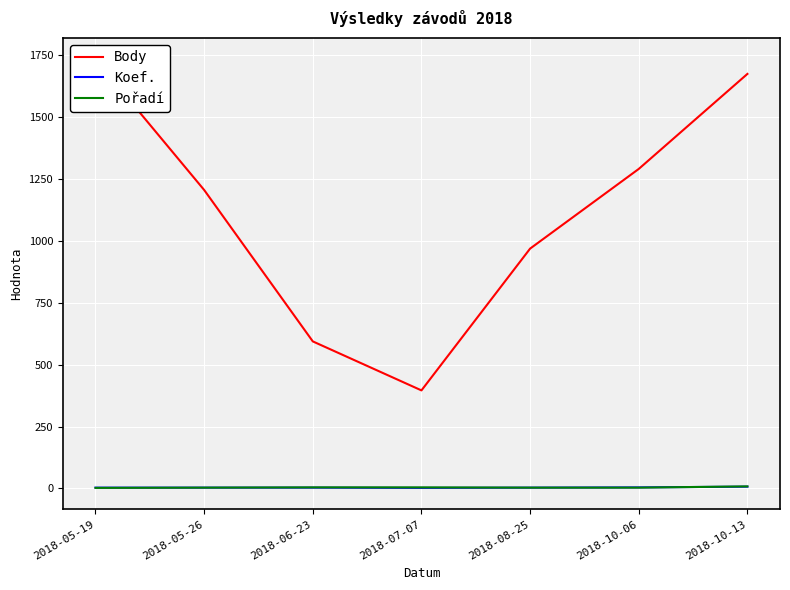

How many interior local valleys does the Koef. series have?

1